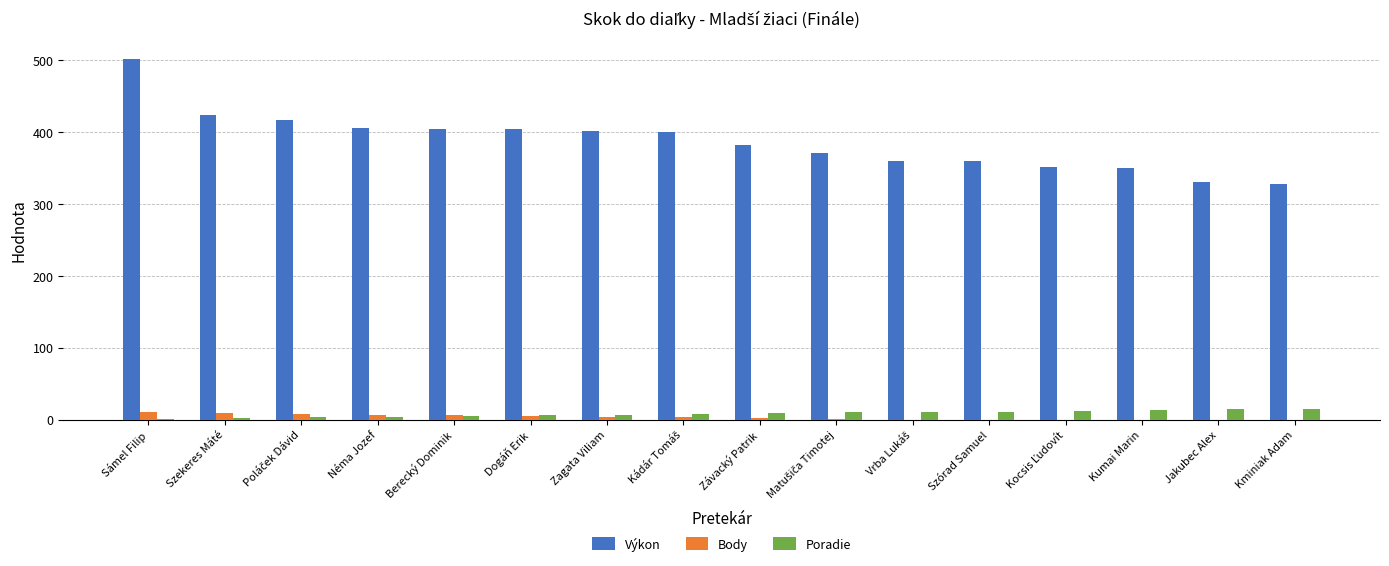

How many categories are shown in the chart?

16